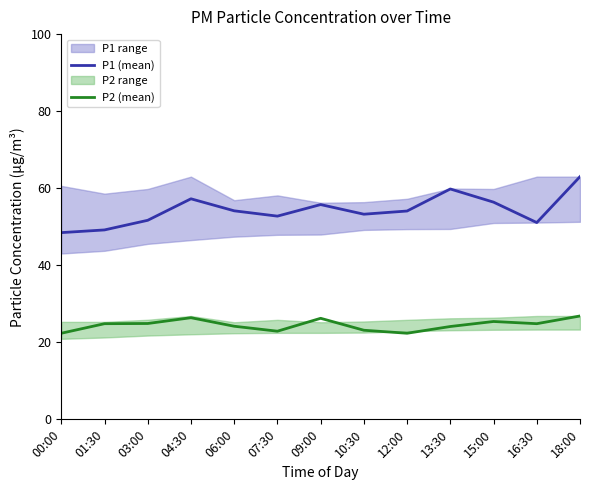

Which category has the lowest value across all series?

00:00